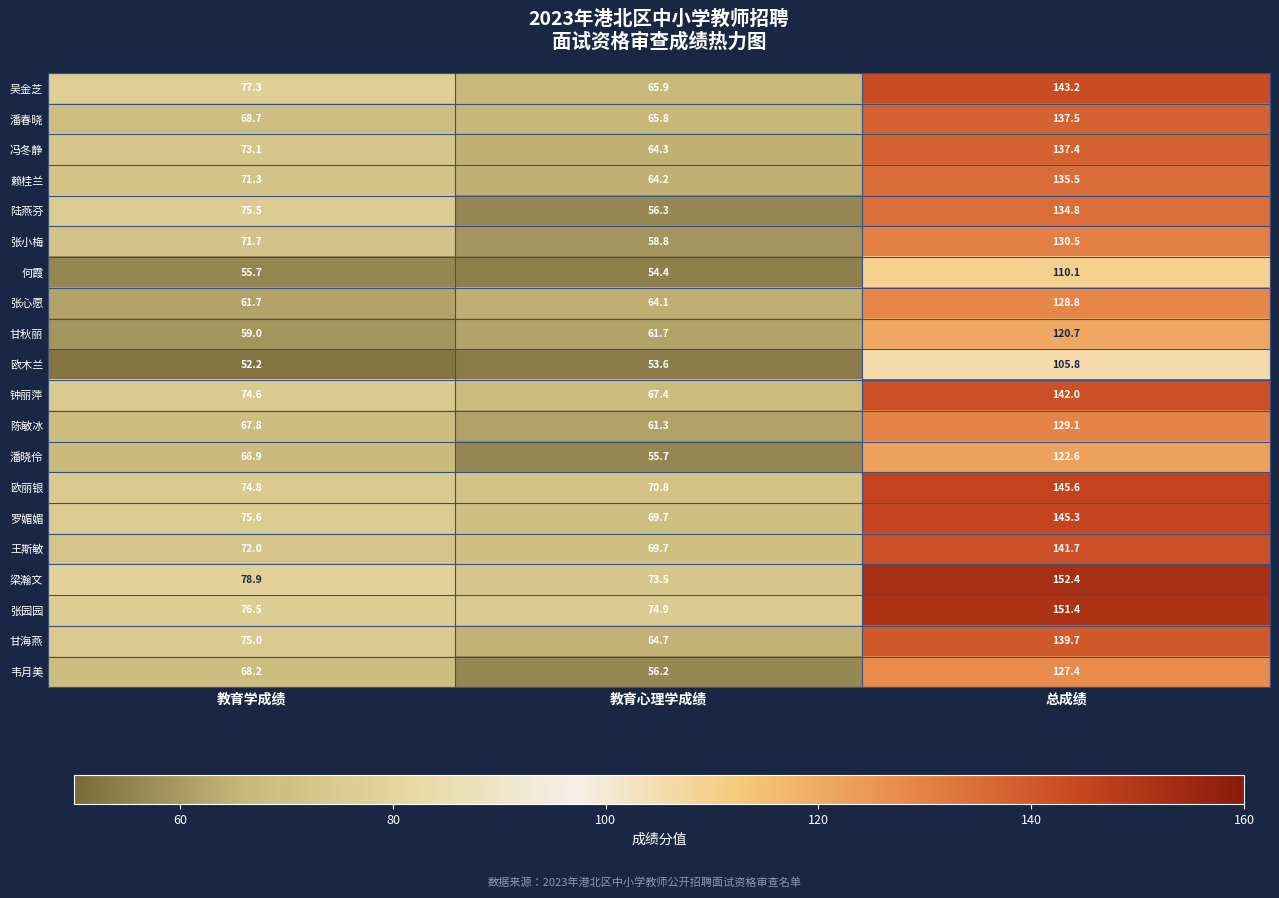

Which category has the highest value in the 钟丽萍 series?

总成绩